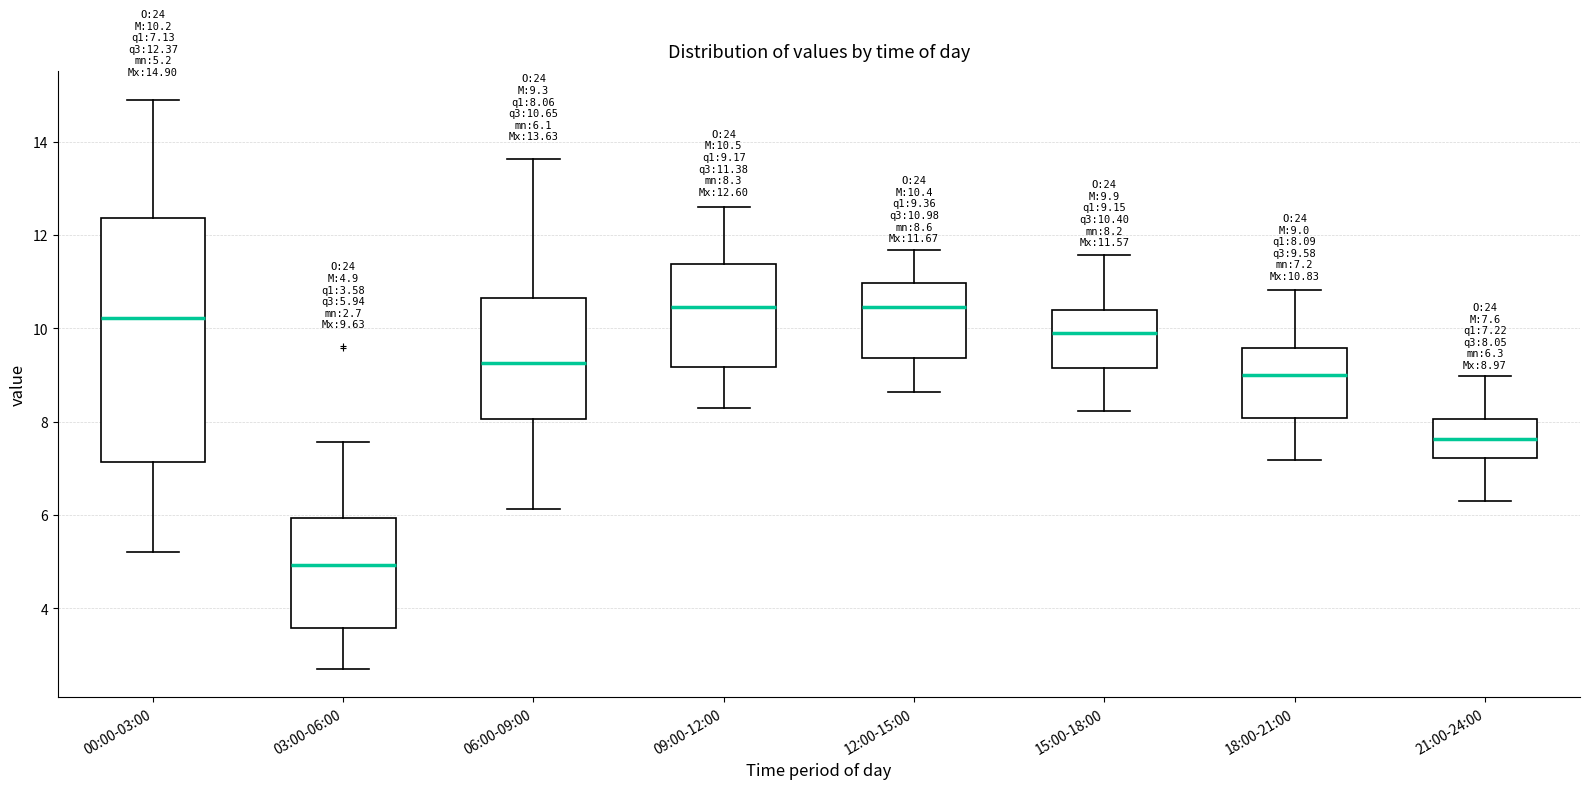

Comparing the boxes themselves (not the whiskers), which one is the tallest?

00:00-03:00